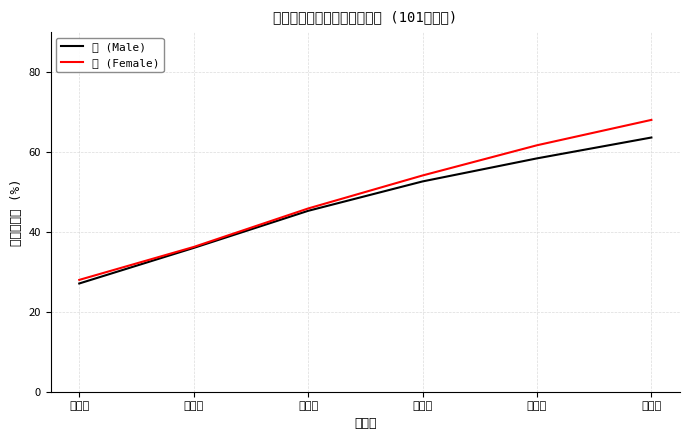

Reading left to right, extract all data points from this chart.

男 (Male): 一年級=27.1	二年級=36.0	三年級=45.3	四年級=52.6	五年級=58.4	六年級=63.6
女 (Female): 一年級=28.0	二年級=36.2	三年級=45.9	四年級=54.1	五年級=61.7	六年級=68.0